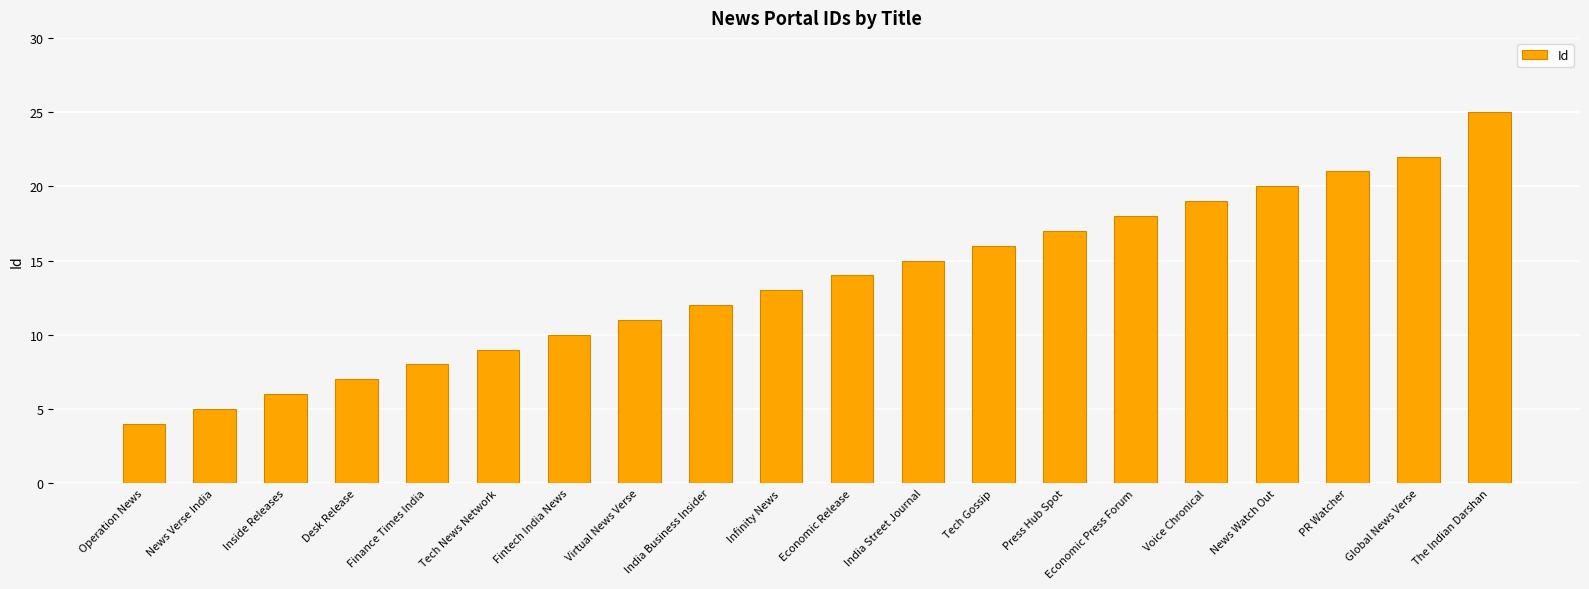

Reading left to right, extract all data points from this chart.

Operation News=4	News Verse India=5	Inside Releases=6	Desk Release=7	Finance Times India=8	Tech News Network=9	Fintech India News=10	Virtual News Verse=11	India Business Insider=12	Infinity News=13	Economic Release=14	India Street Journal=15	Tech Gossip=16	Press Hub Spot=17	Economic Press Forum=18	Voice Chronical=19	News Watch Out=20	PR Watcher=21	Global News Verse=22	The Indian Darshan=25